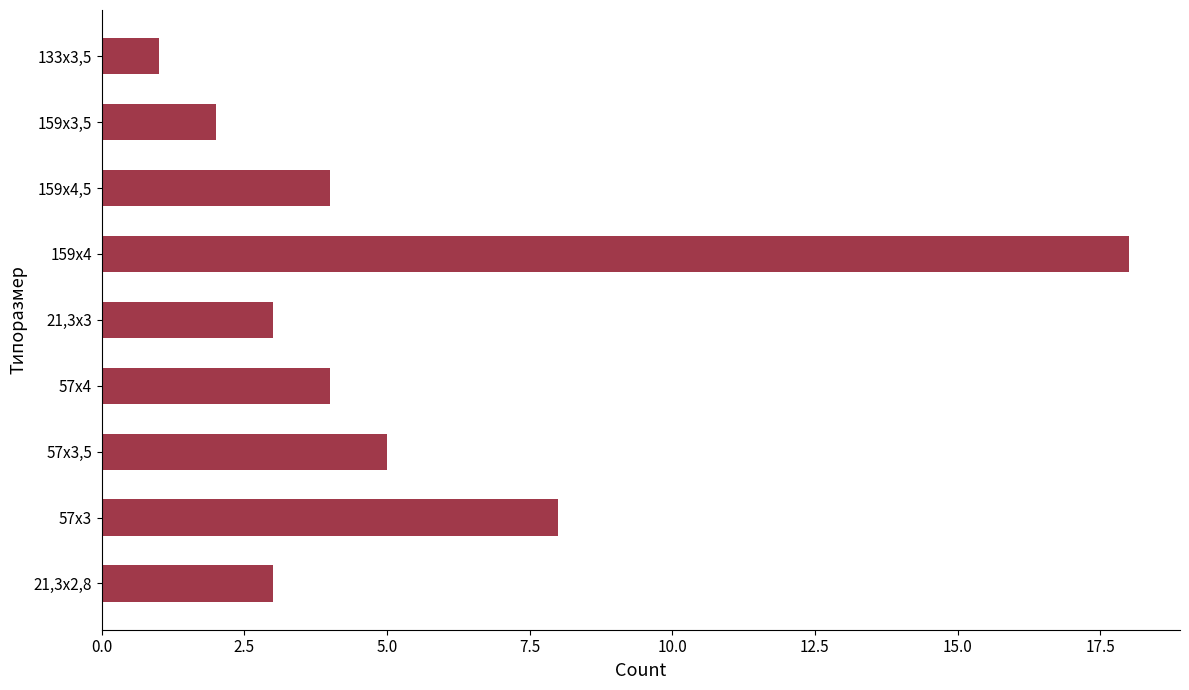

How many series are shown in this chart?

1